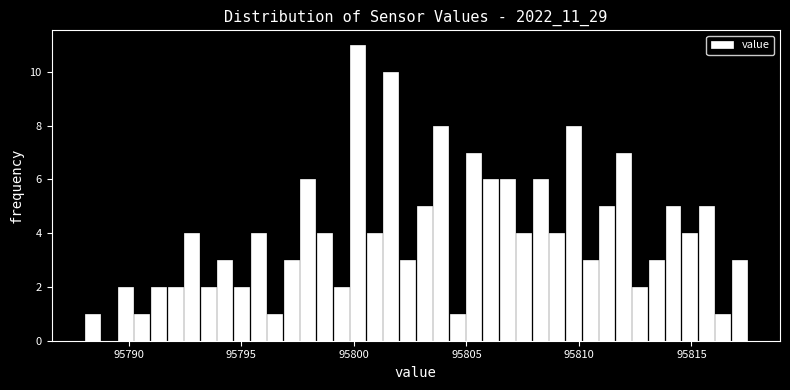

Around what value on the x-axis is the tallest bar? Give the approximate position of its centre, as read against the axis.

95800.0